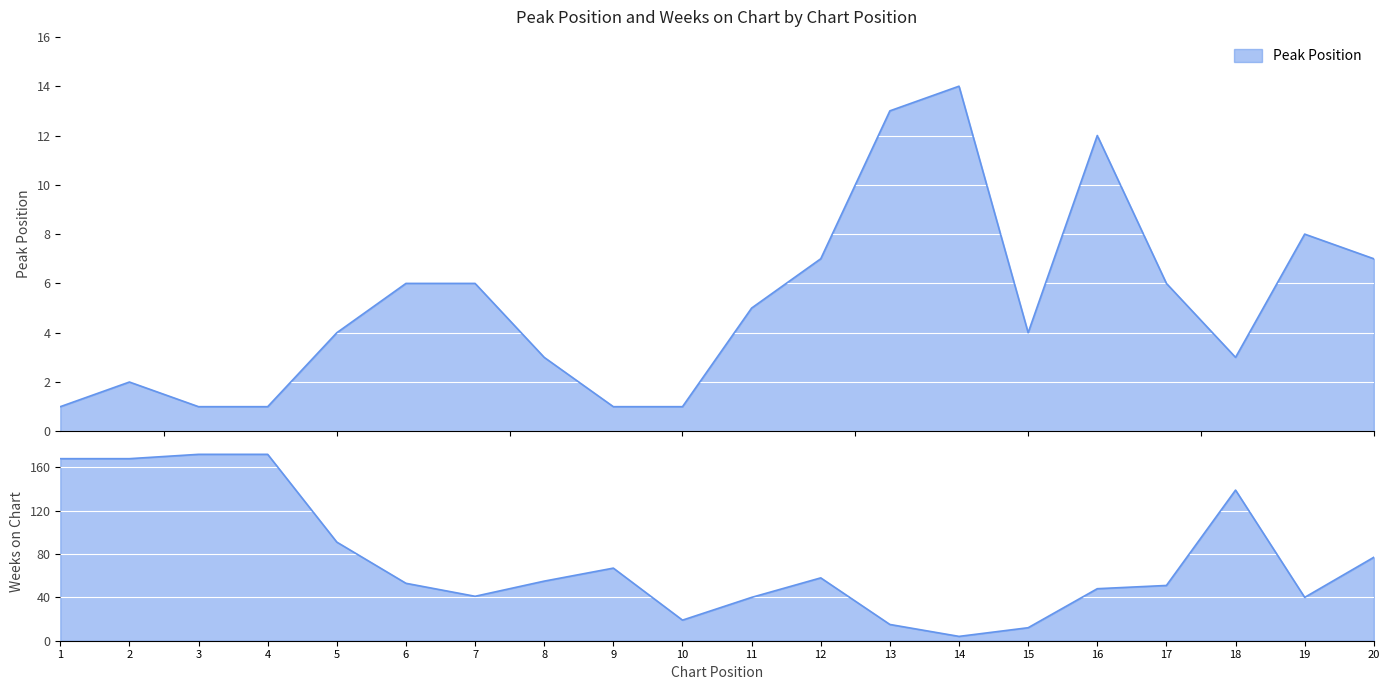

Count the number of data series in this chart.

2